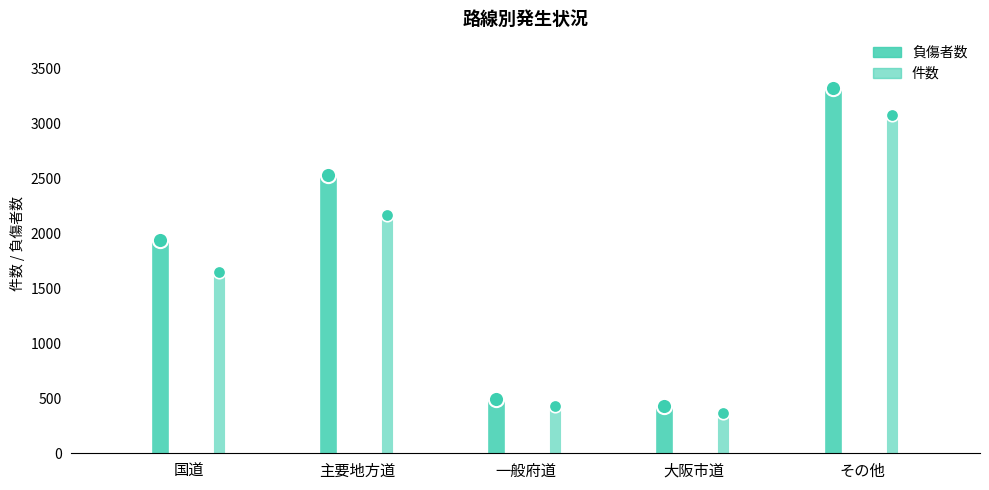

Is the value of 負傷者数 at 一般府道 greater than the value of 件数 at 大阪市道?

Yes